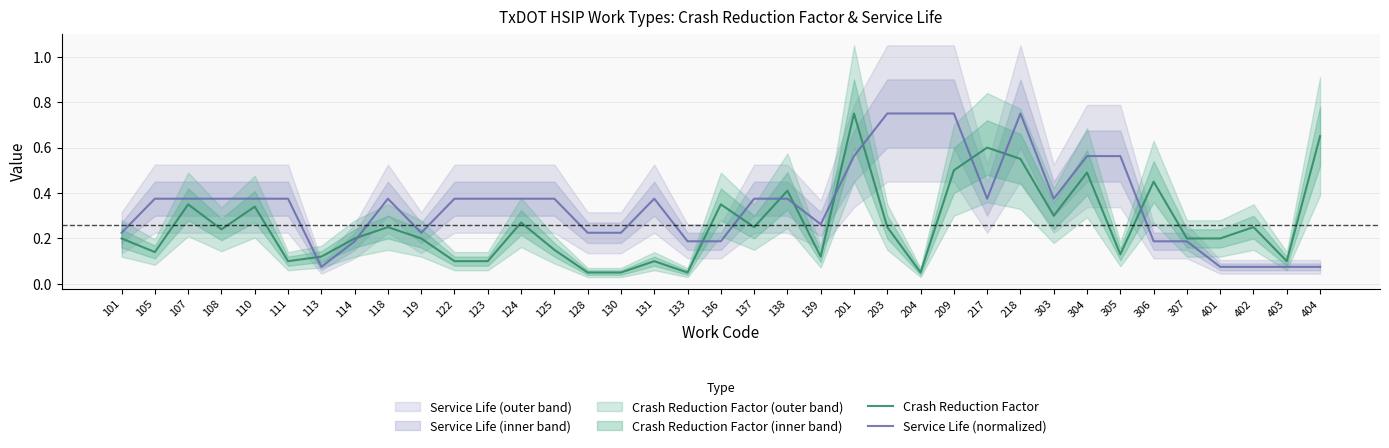

Where do Crash Reduction Factor and Service Life (normalized) first cross each other?

111 and 113